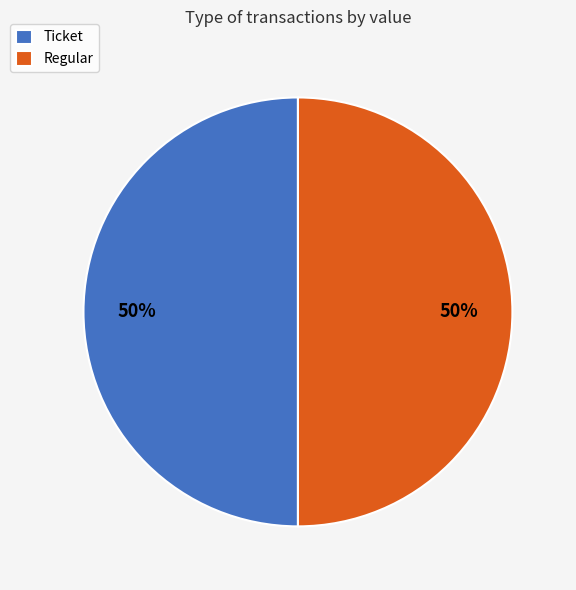

Approximately how many times larger is the value at Regular compared to Ticket?

1.0